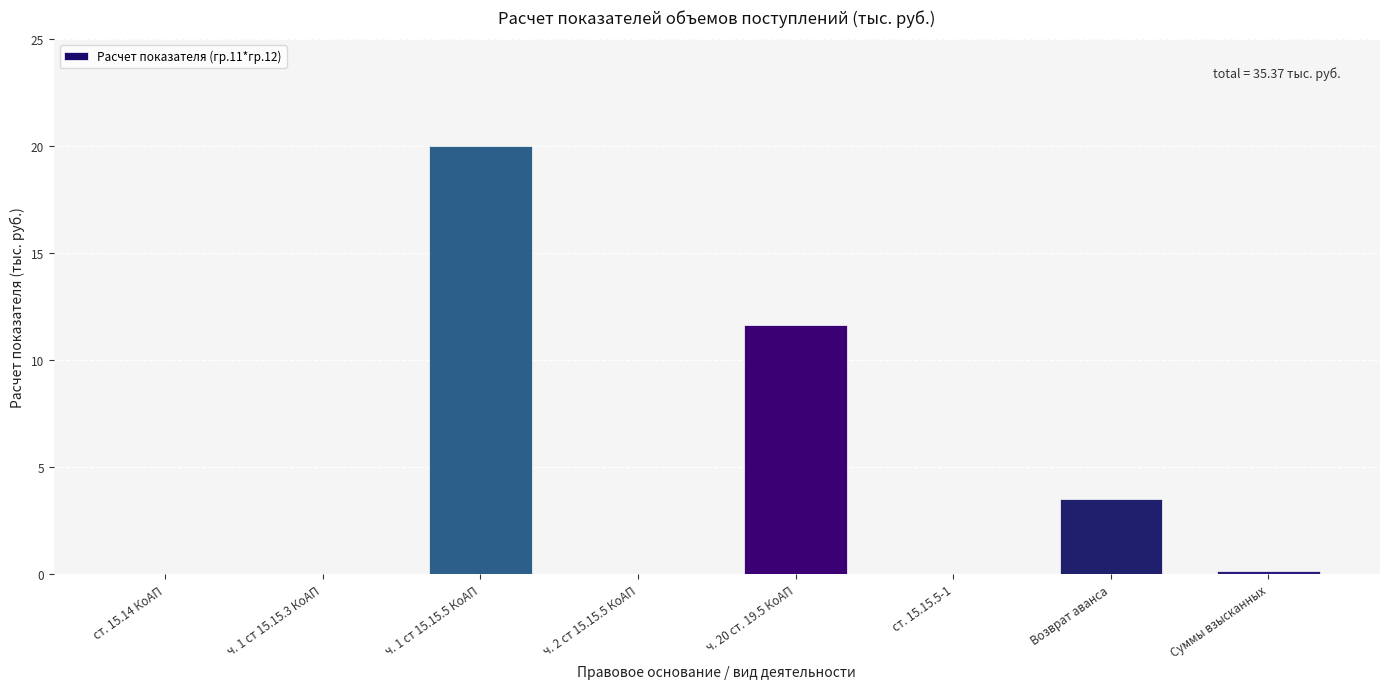

What is the change in value from ч. 1 ст 15.15.3 КоАП to Возврат аванса?

+3.5